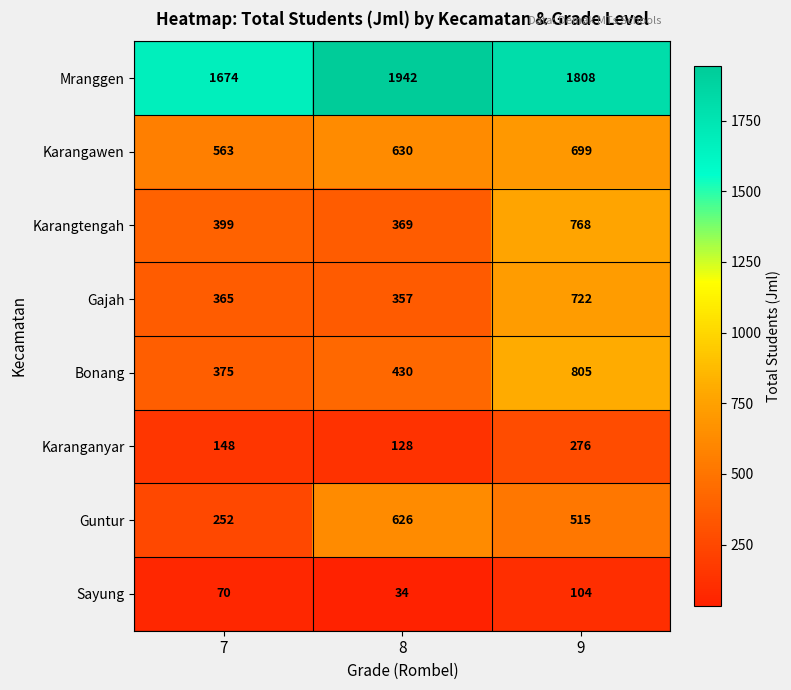

How many categories are shown in the chart?

3